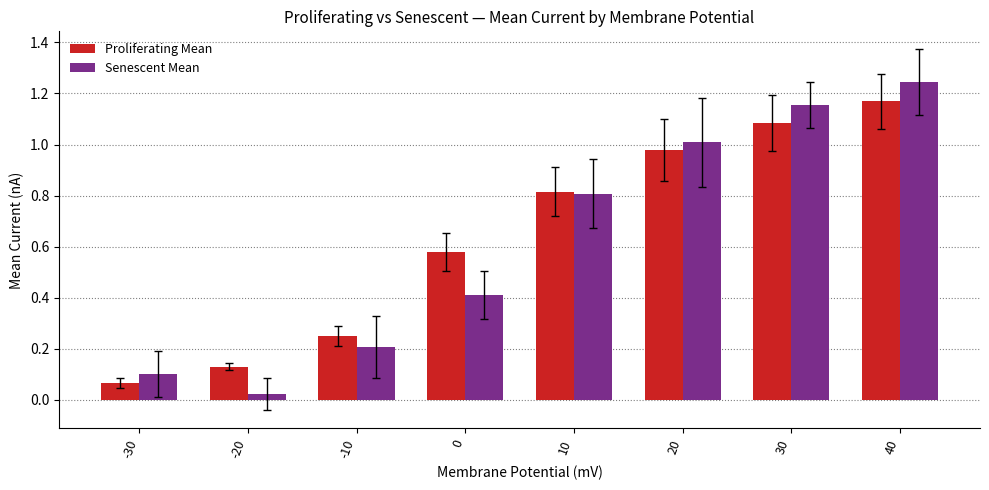

Which label corresponds to the largest value in the chart?

40